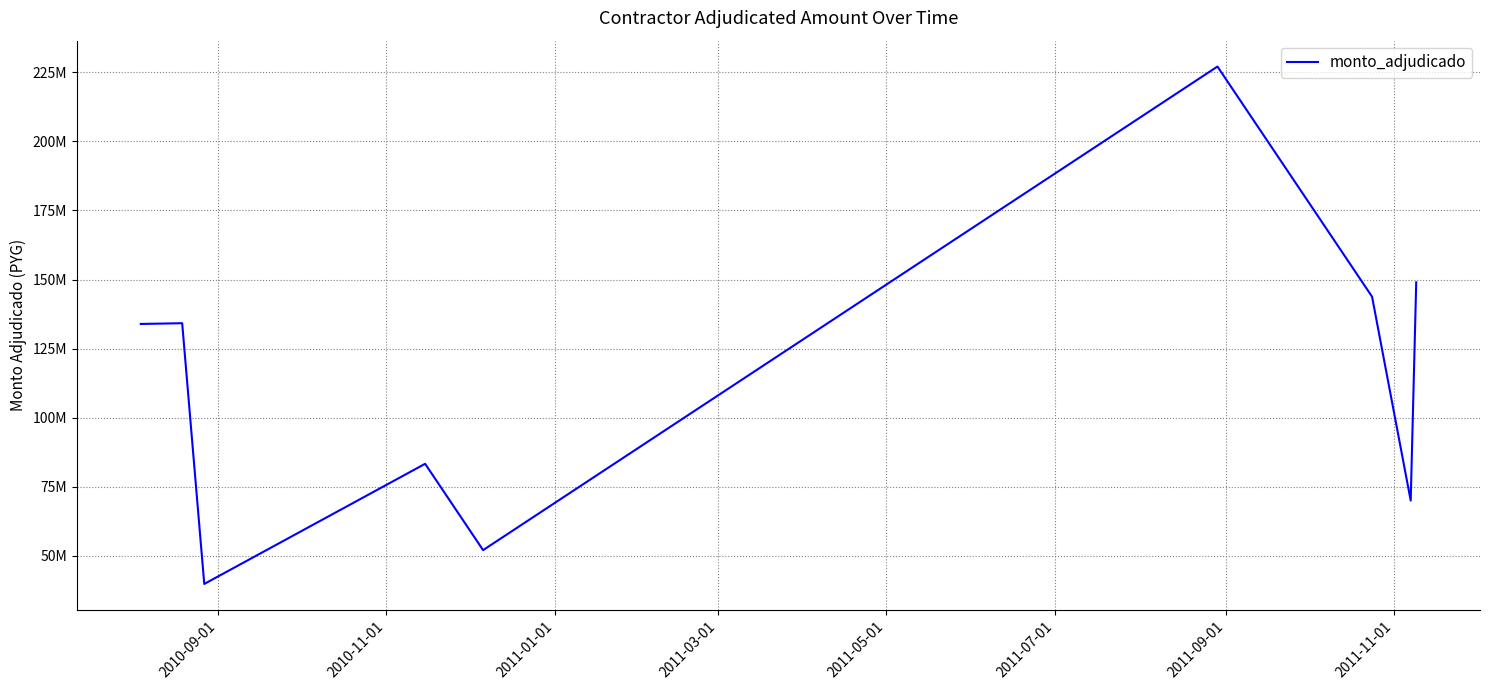

What is the greatest value displayed?

227103462